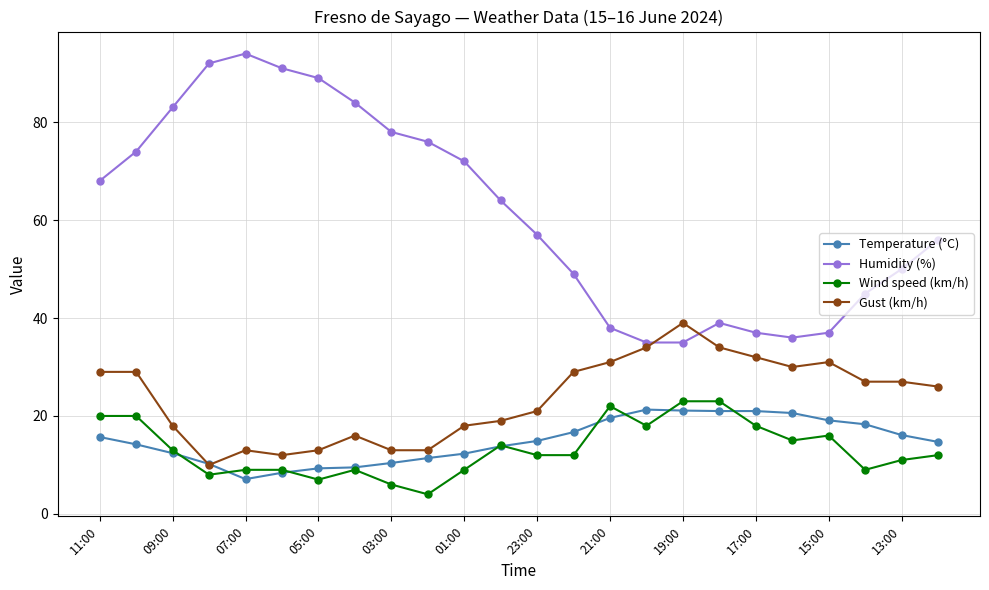

Which series has the largest total across all categories?

Humidity (%)